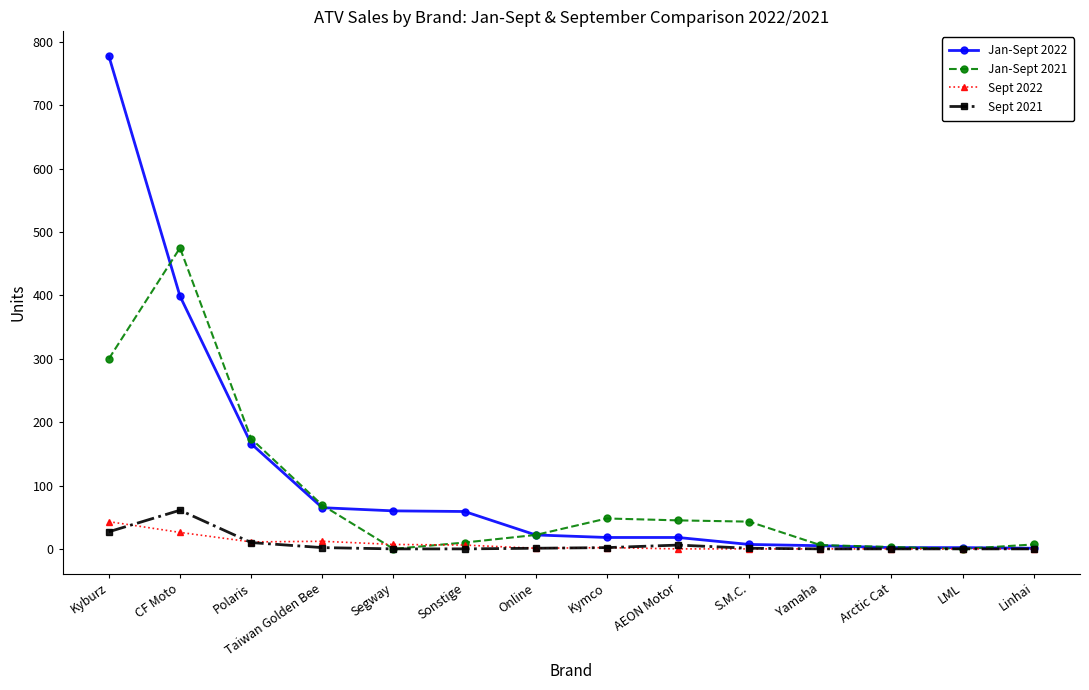

At how many categories does at least one series exceed 131?

3